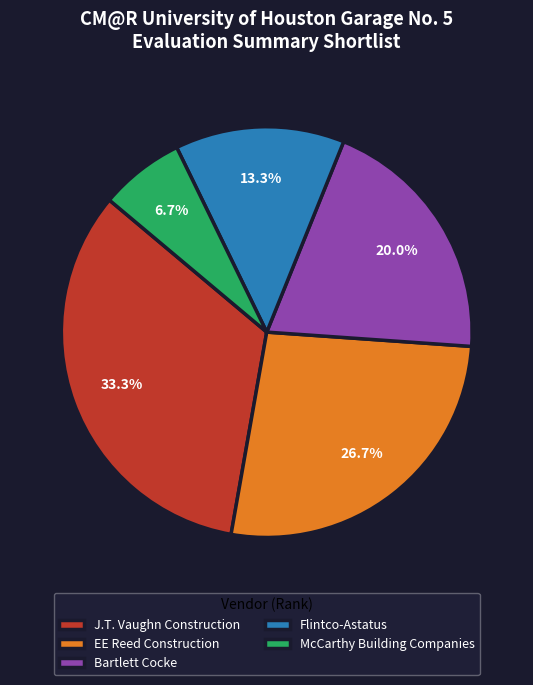

Which slice is the largest?

J.T. Vaughn Construction